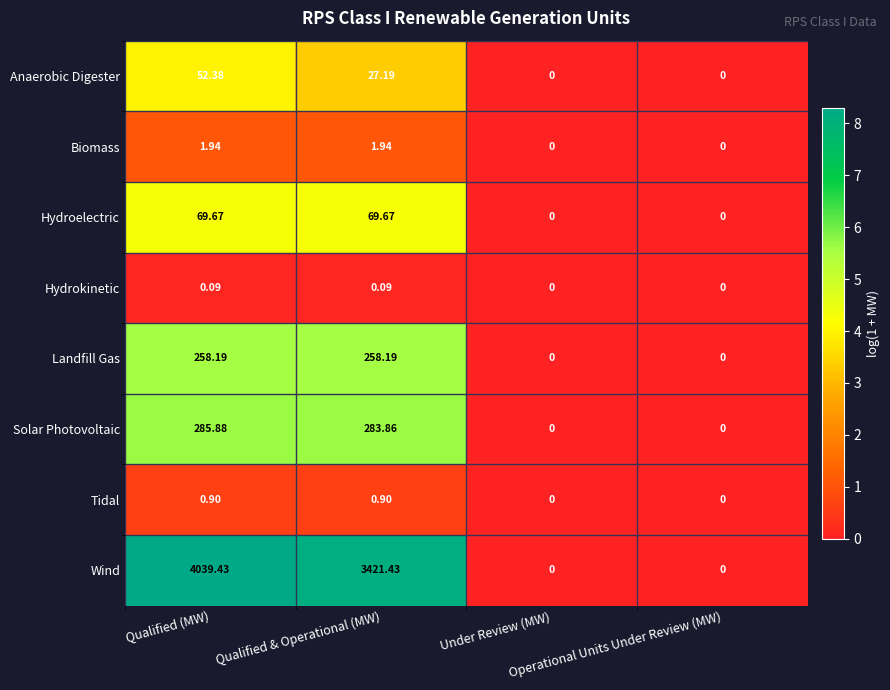

Which series has the largest range (max minus min)?

Wind